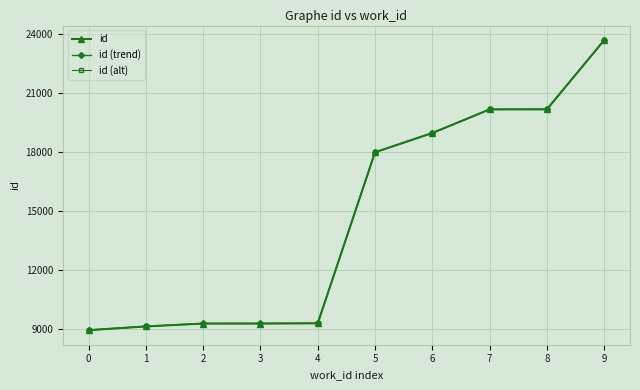

What is the average value of the id series?

14697.2